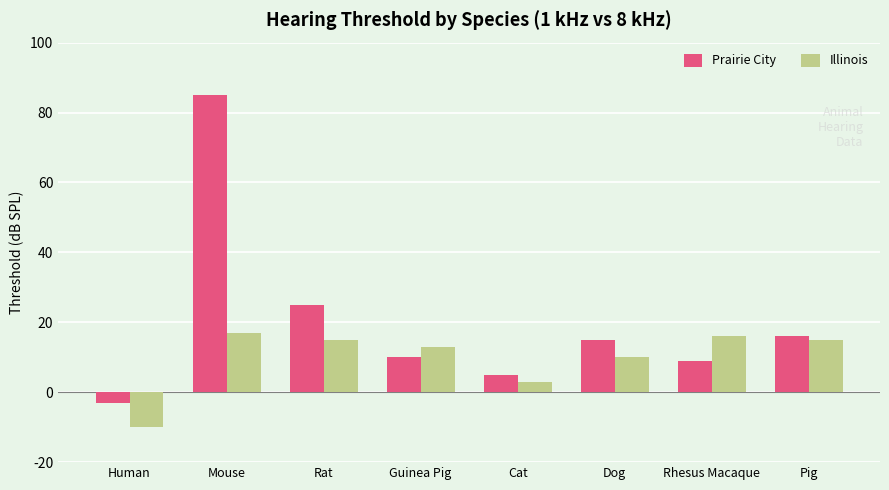

What is the difference between the maximum and minimum values in the Prairie City series?

88